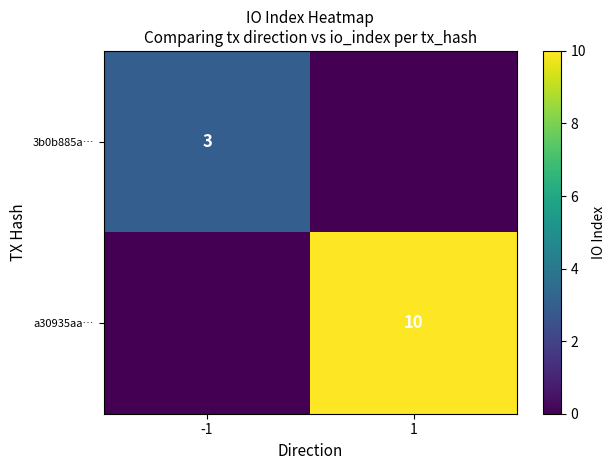

Count the number of data series in this chart.

2